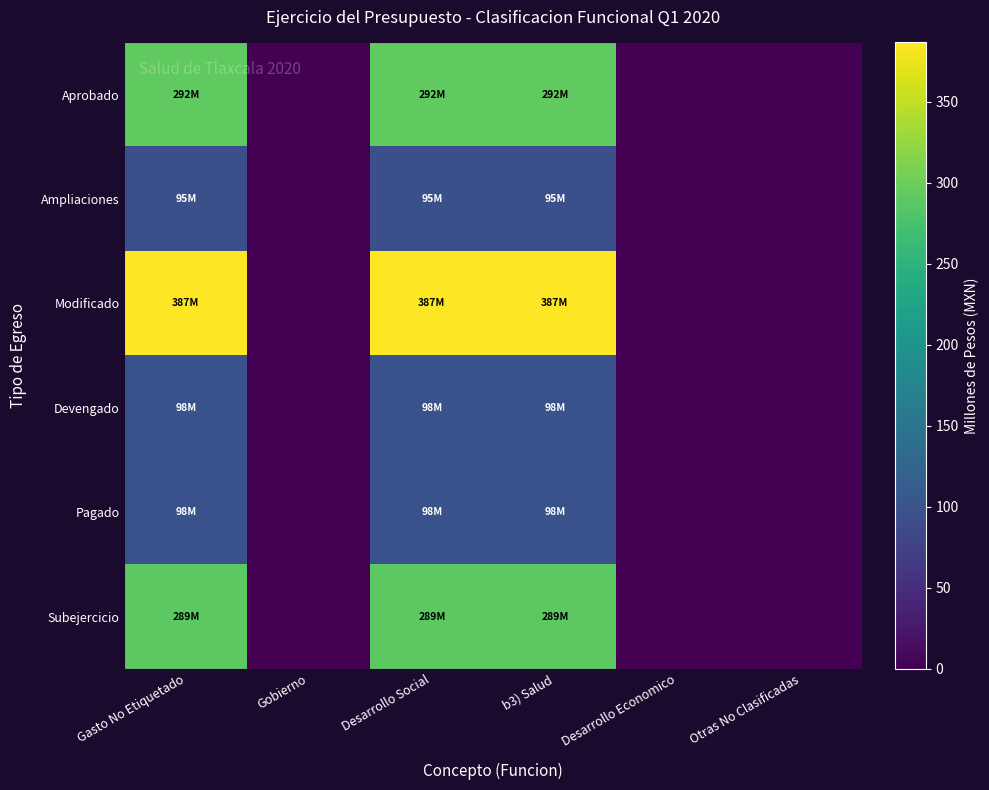

Reading left to right, what are all the values shown in this chart?

Aprobado: Gasto No Etiquetado=292.0	Gobierno=0.0	Desarrollo Social=292.0	b3) Salud=292.0	Desarrollo Economico=0.0	Otras No Clasificadas=0.0
Ampliaciones: Gasto No Etiquetado=94.6	Gobierno=0.0	Desarrollo Social=94.6	b3) Salud=94.6	Desarrollo Economico=0.0	Otras No Clasificadas=0.0
Modificado: Gasto No Etiquetado=386.6	Gobierno=0.0	Desarrollo Social=386.6	b3) Salud=386.6	Desarrollo Economico=0.0	Otras No Clasificadas=0.0
Devengado: Gasto No Etiquetado=97.6	Gobierno=0.0	Desarrollo Social=97.6	b3) Salud=97.6	Desarrollo Economico=0.0	Otras No Clasificadas=0.0
Pagado: Gasto No Etiquetado=97.6	Gobierno=0.0	Desarrollo Social=97.6	b3) Salud=97.6	Desarrollo Economico=0.0	Otras No Clasificadas=0.0
Subejercicio: Gasto No Etiquetado=289.1	Gobierno=0.0	Desarrollo Social=289.1	b3) Salud=289.1	Desarrollo Economico=0.0	Otras No Clasificadas=0.0